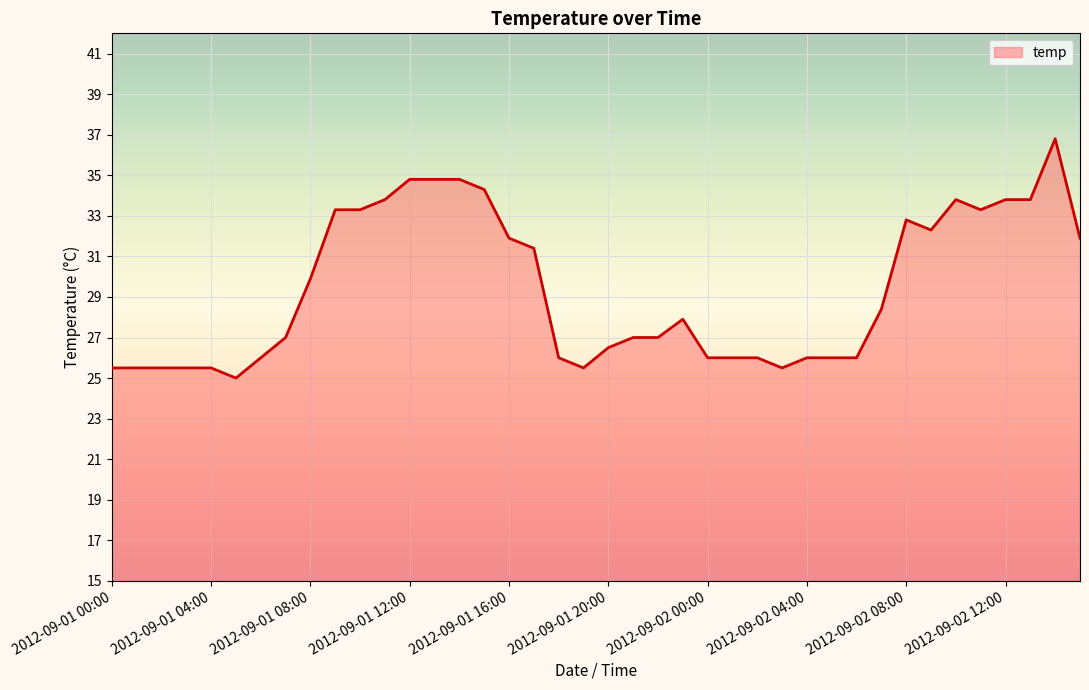

What is the smallest value displayed?

25.0